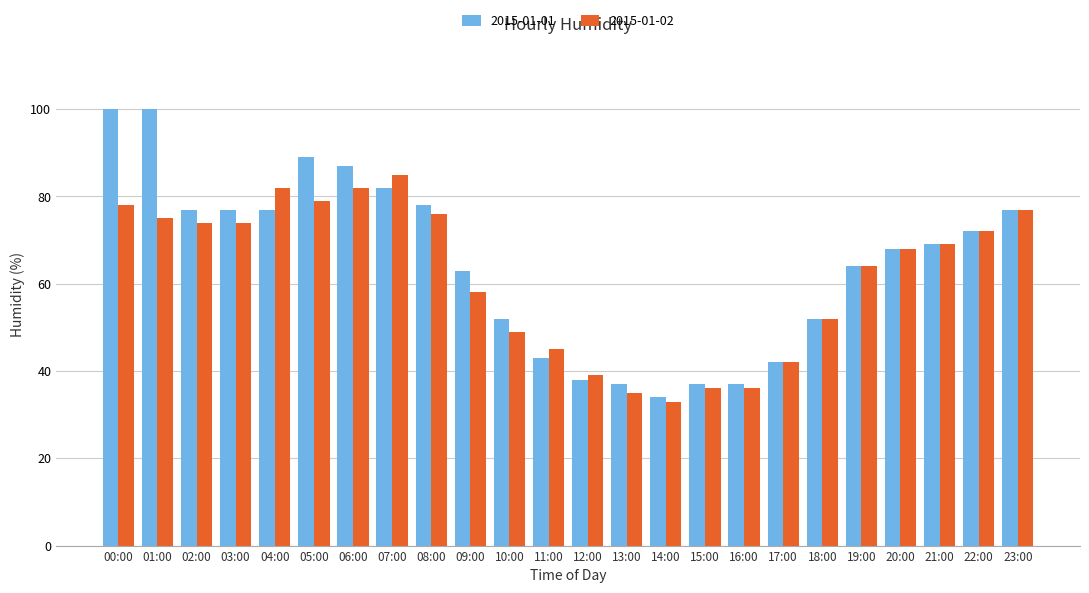

Count the number of categories in the chart.

24